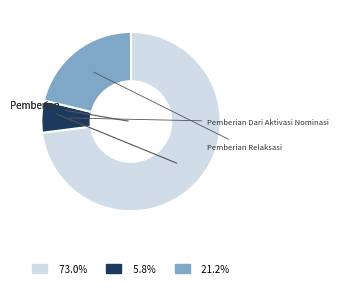

Does any single category account for the majority?

Yes